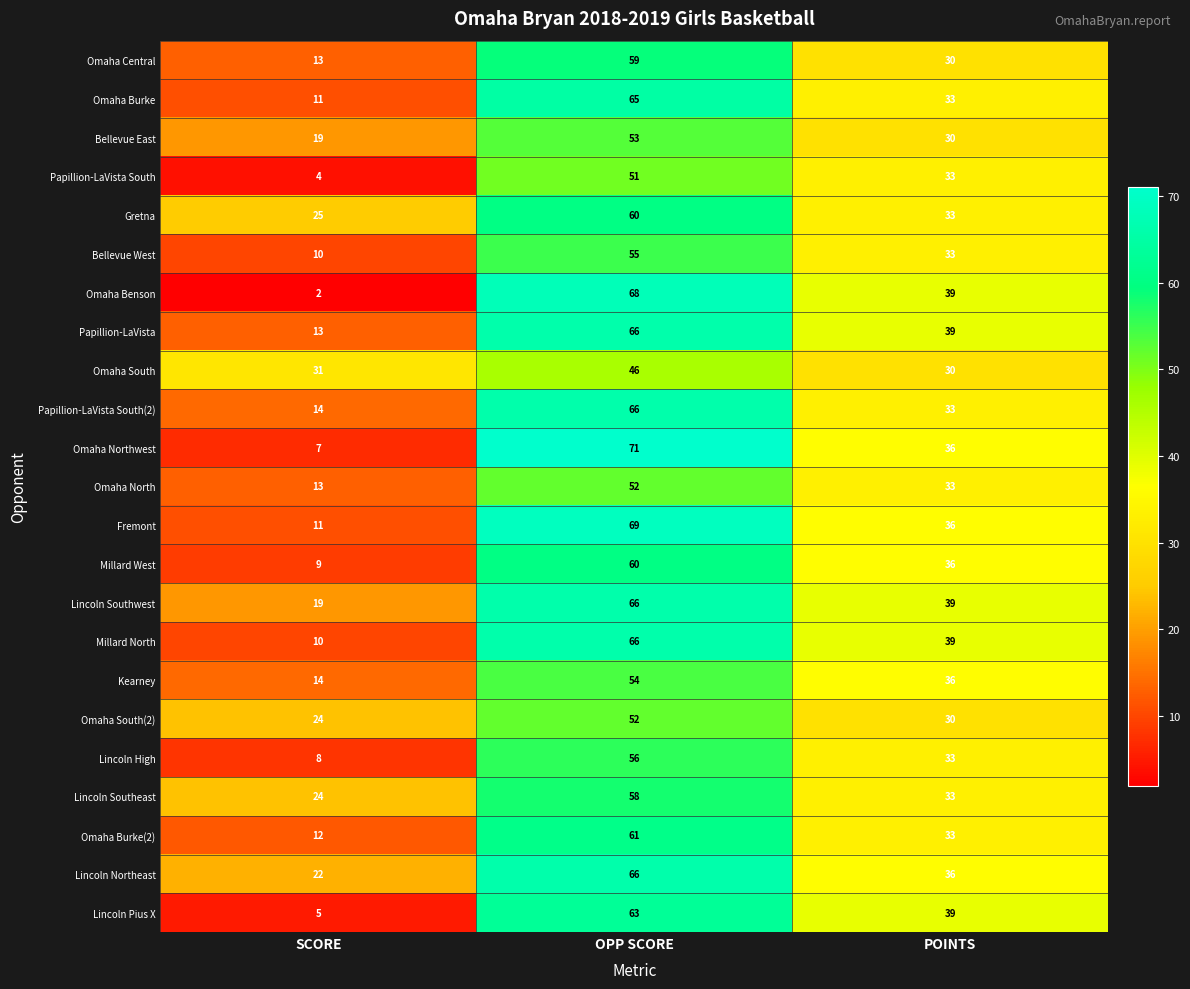

Which category has the lowest value across all series?

SCORE